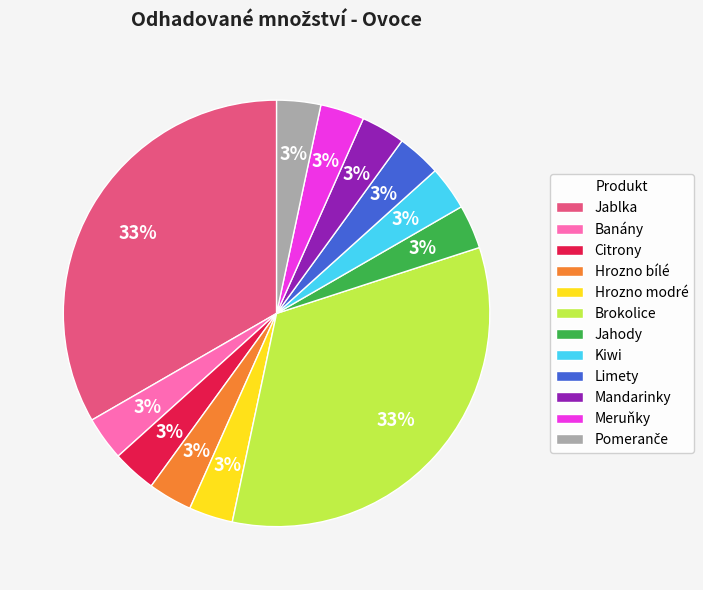

Which has a higher value, Jablka or Citrony?

Jablka